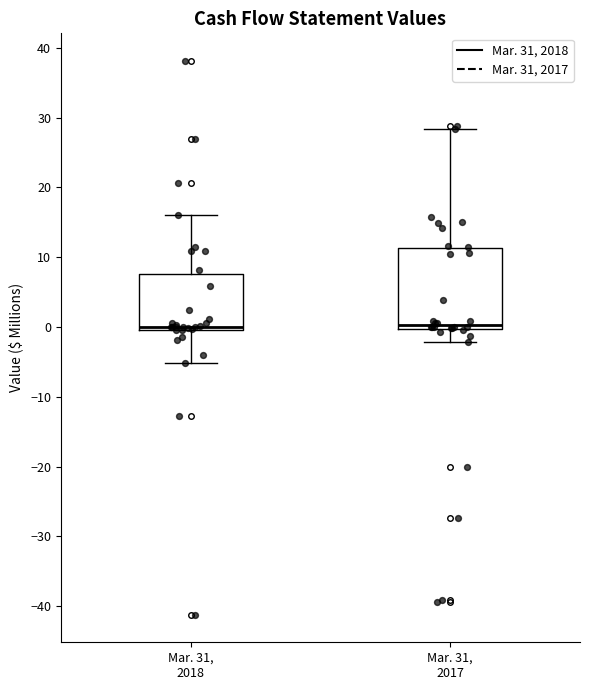

Where is the lower edge of the box for Mar. 31, 2018 on the y-axis? The values are not printed on the chart, so give them approximately, as read against the axis.

0